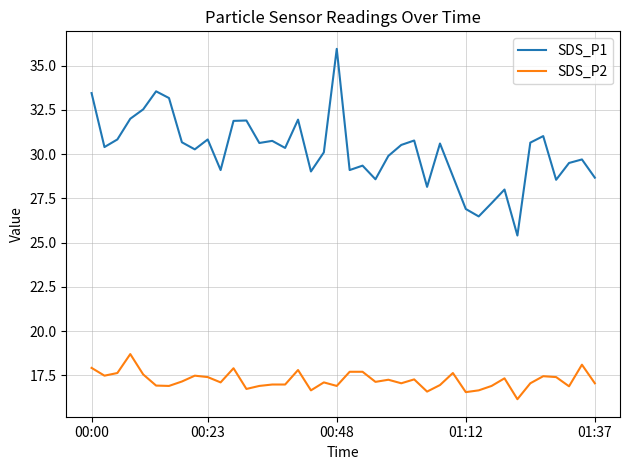

Which series has the largest total across all categories?

SDS_P1